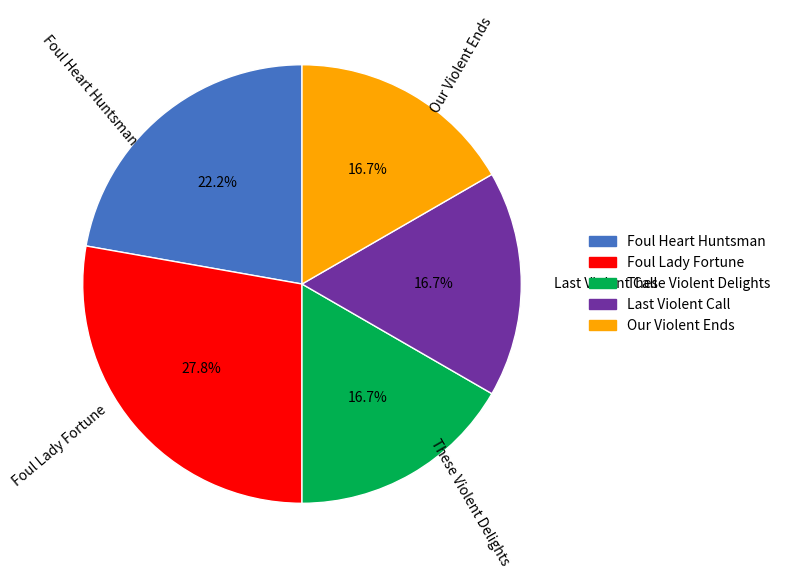

Combined, what portion of the pie is Foul Heart Huntsman and Our Violent Ends?

38.9%